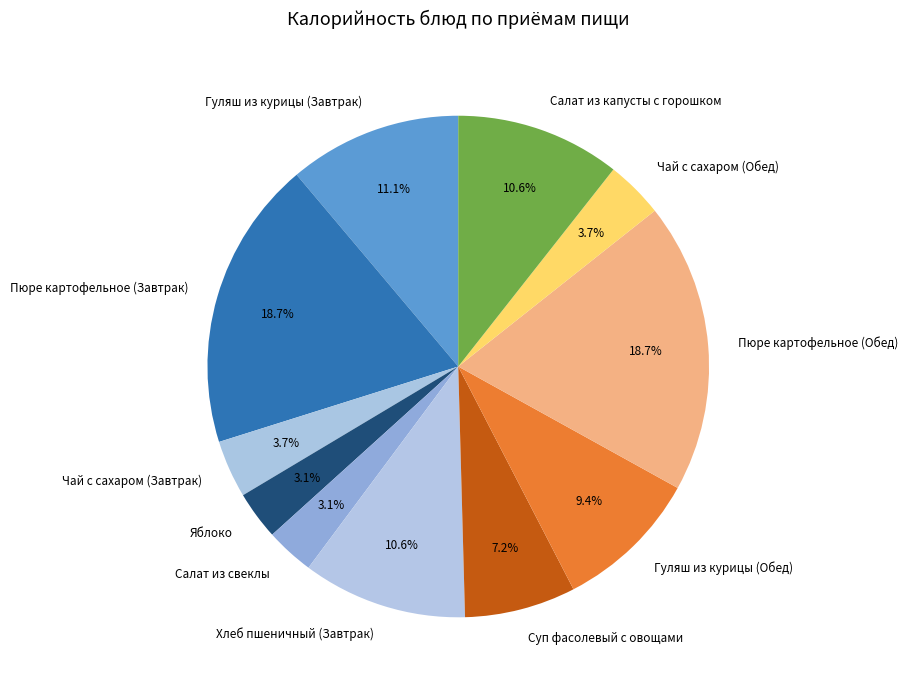

Is Чай с сахаром (Обед) the majority of the pie?

No